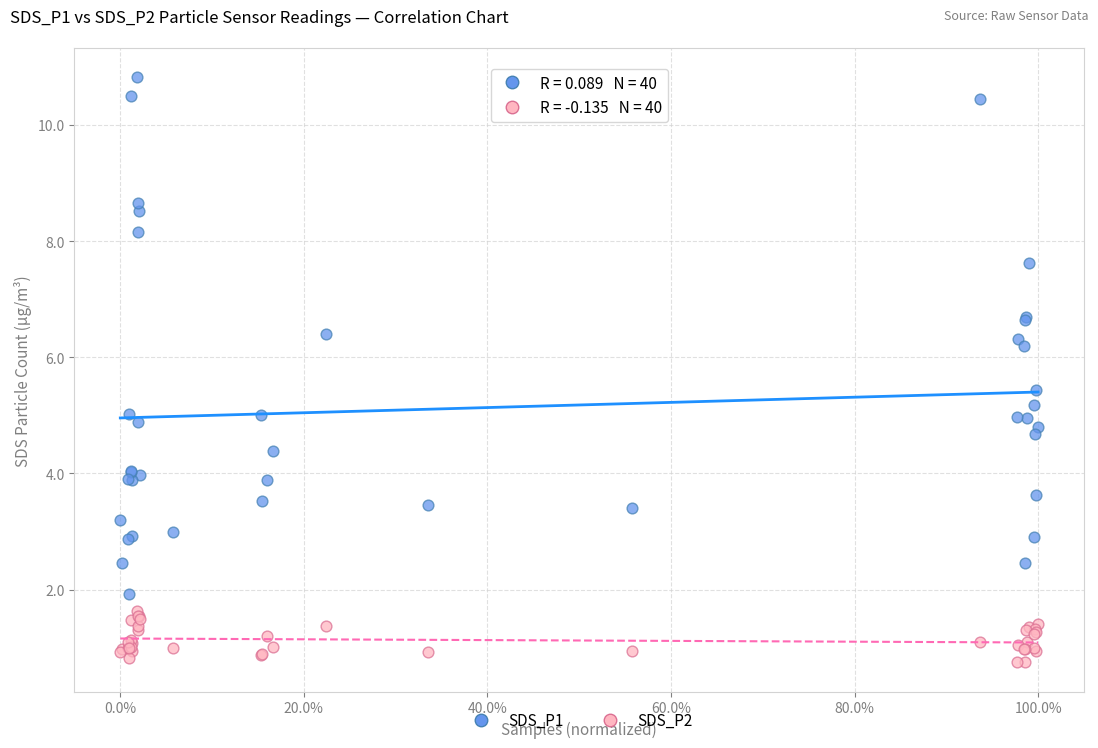

What are all the series names shown in the legend?

SDS_P1, SDS_P2